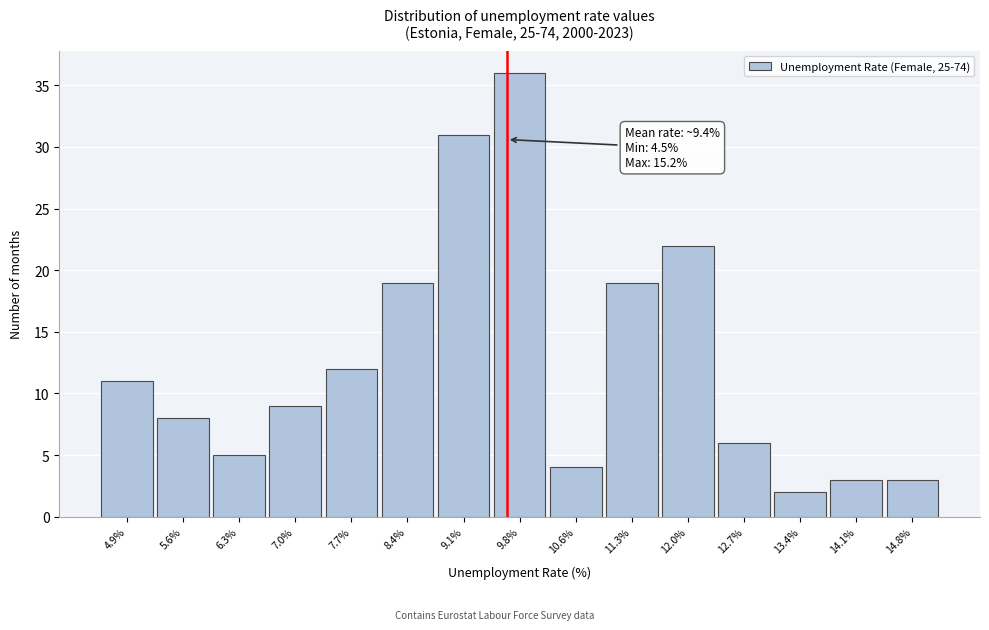

Which range on the x-axis has the tallest bar?

9.5 to 10.2